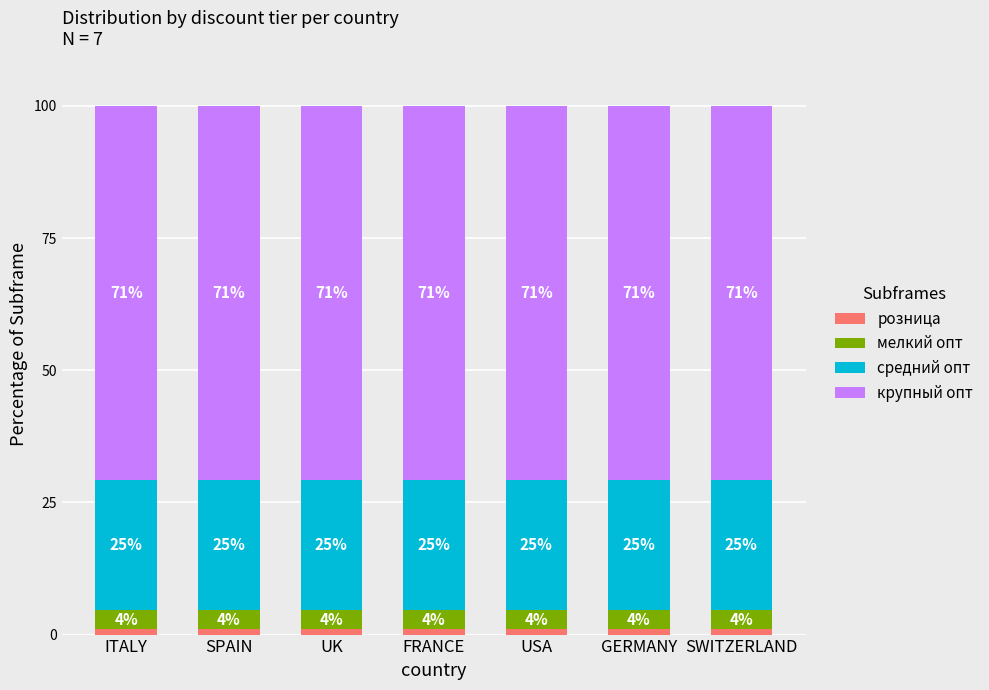

How many bars are there in total?

7